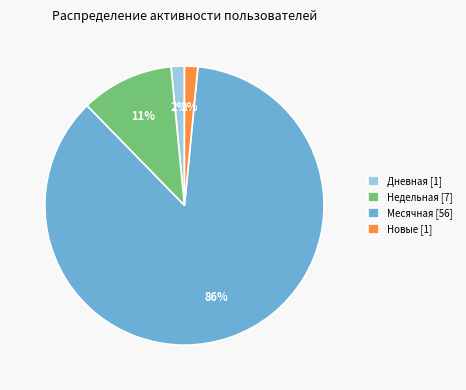

Between Месячная [56] and Новые [1], which is larger?

Месячная [56]